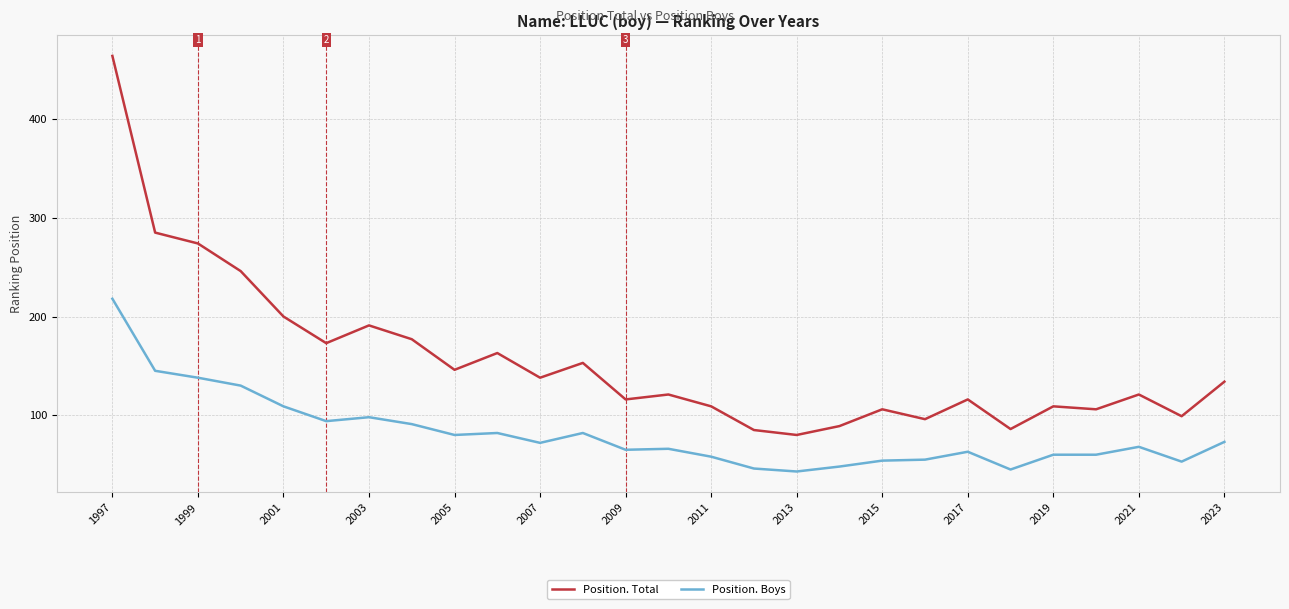

What is the difference between the second highest and second lowest values in the Position. Boys series?

100